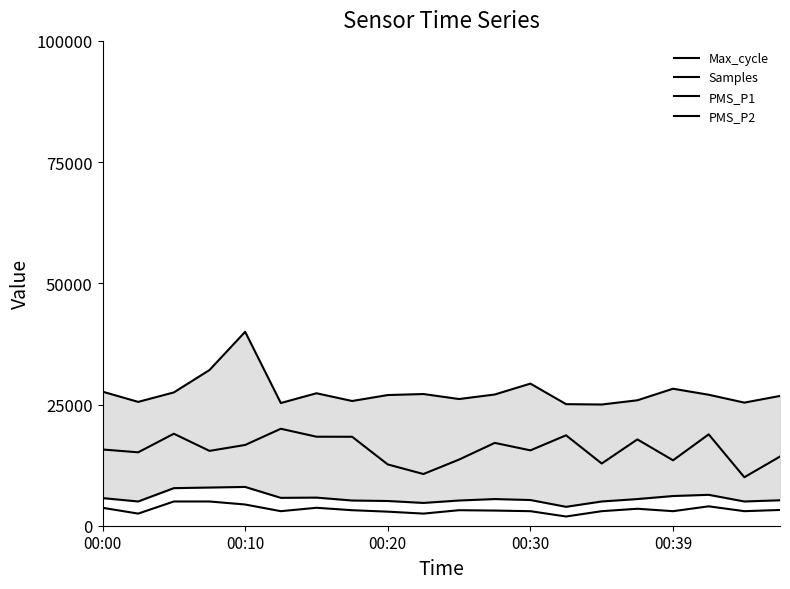

At 17, list the series in order from largest to smallest.

Max_cycle, Samples, PMS_P1, PMS_P2